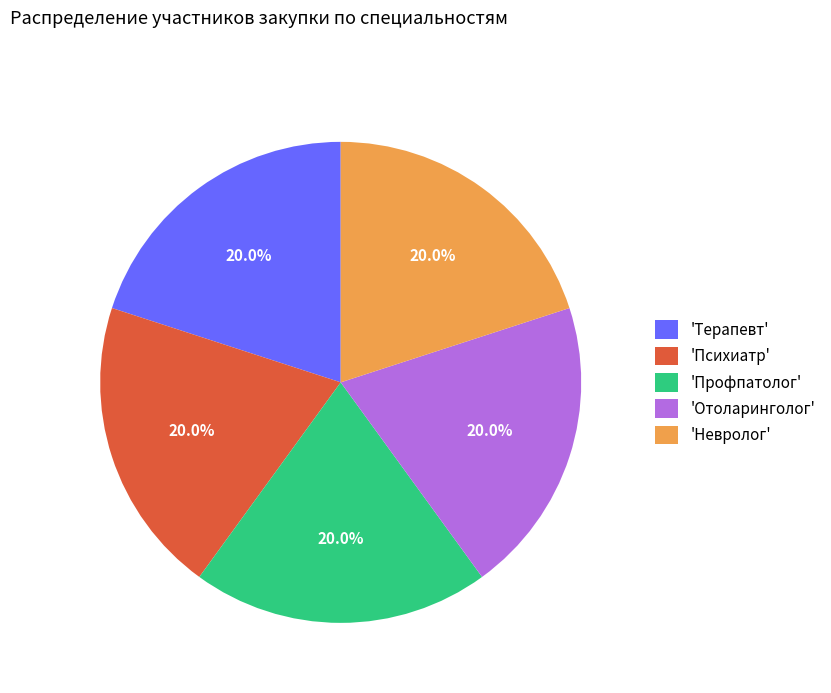

Combined, do 'Психиатр' and 'Невролог' account for over 50%?

No